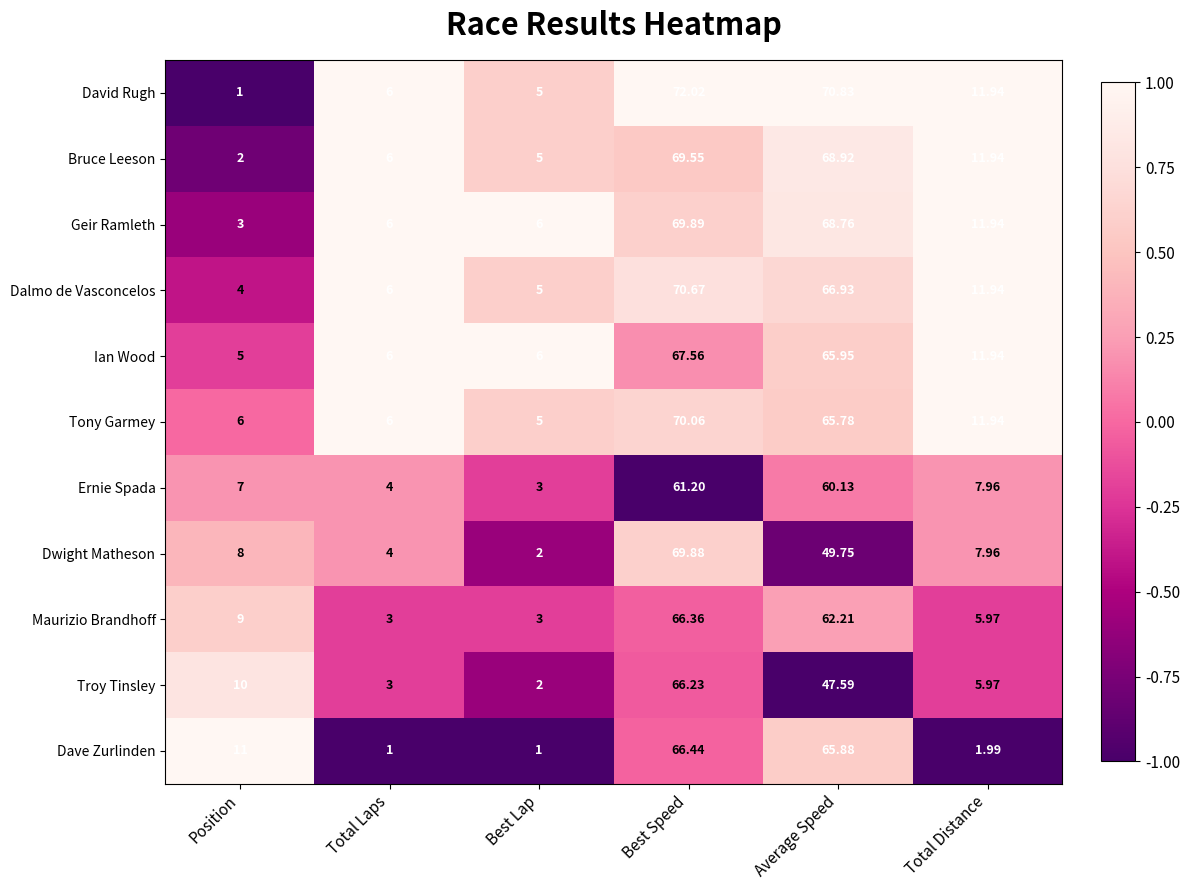

Which series changed the most between Average Speed and Total Distance?

Dave Zurlinden